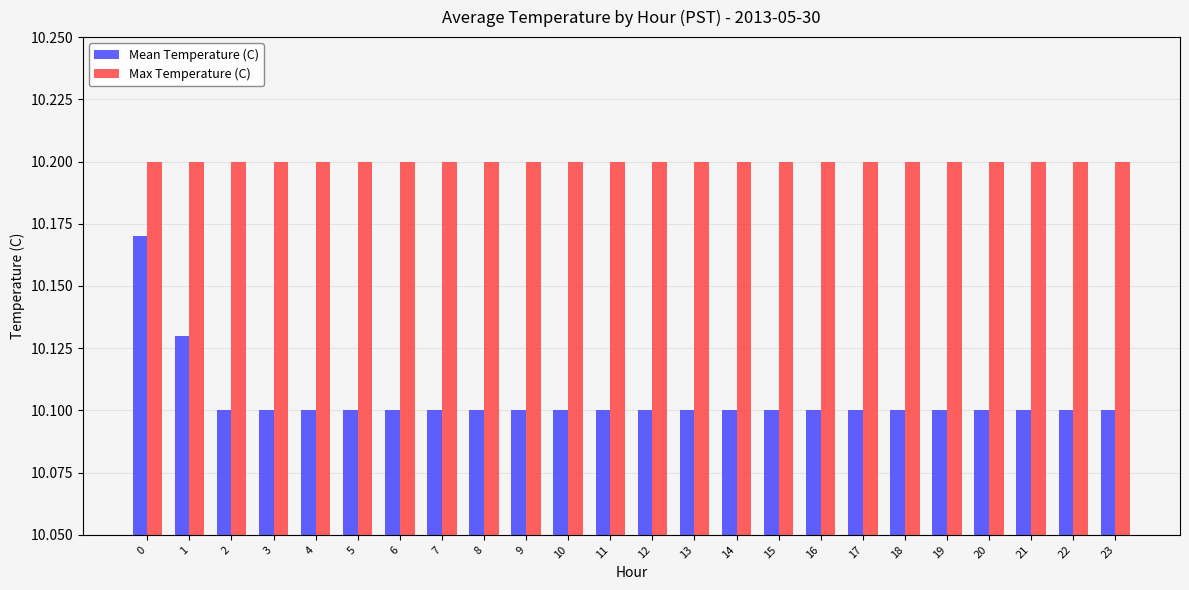

List the series in order of their peak value, highest first.

Max Temperature (C), Mean Temperature (C)